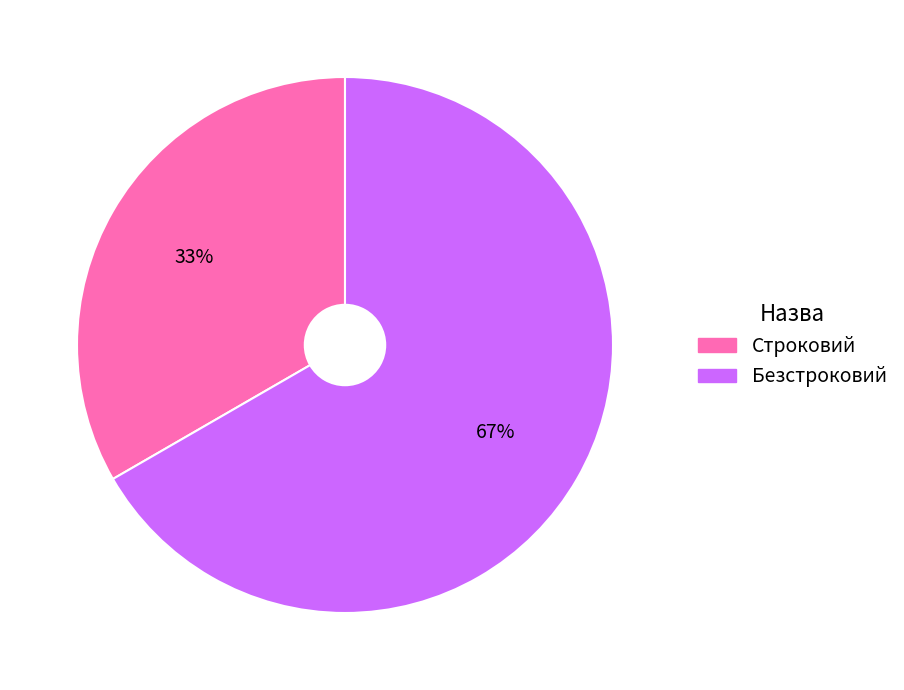

How many slices are in this pie chart?

2